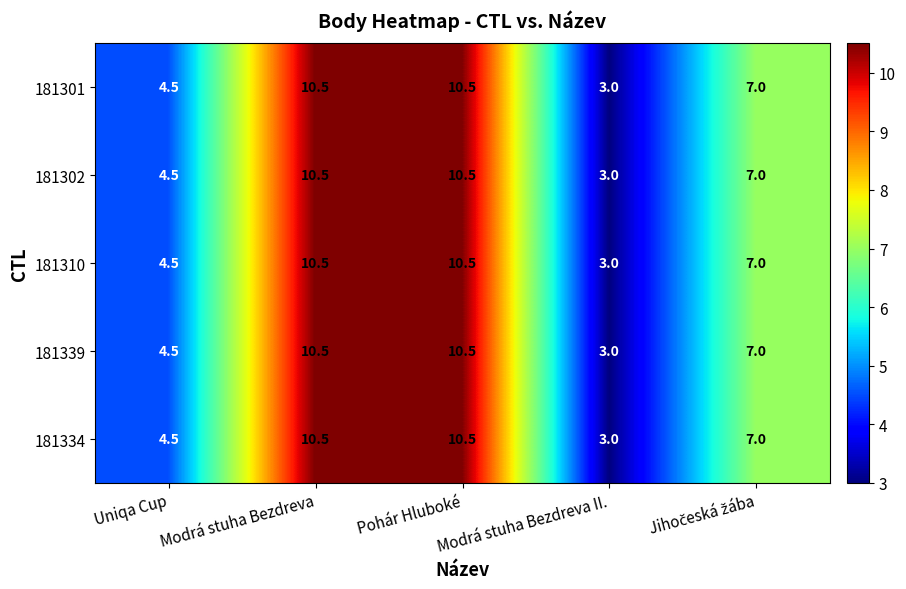

What is the total value across all series at Uniqa Cup?

22.5